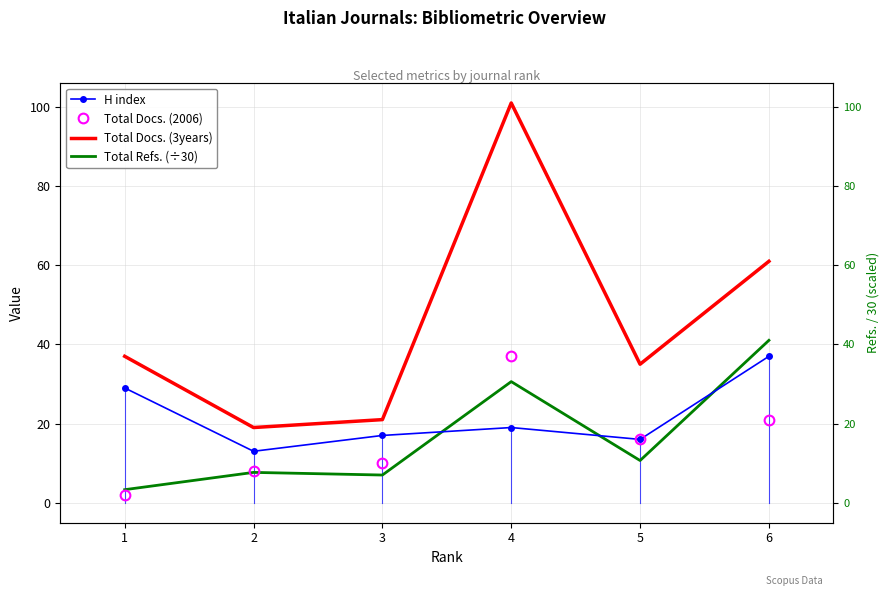

What is the value of the H index point at the 1st from the left?

29.0